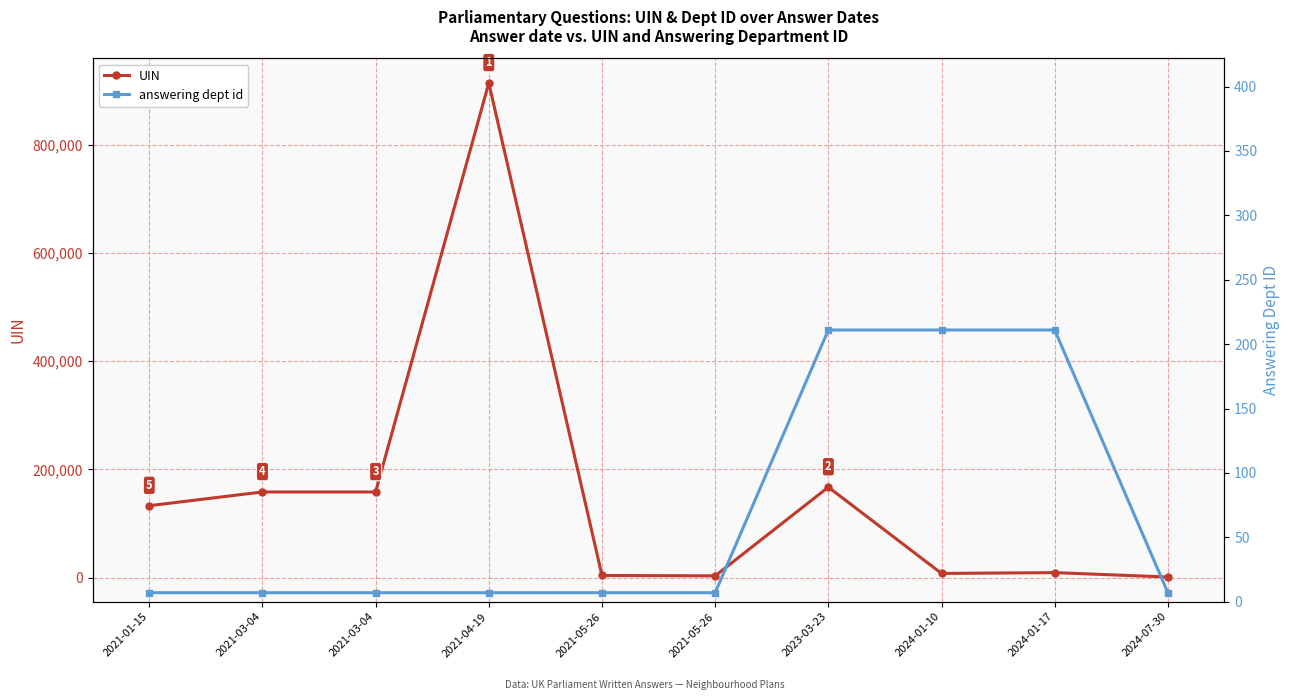

True or false: answering dept id and UIN intersect in this chart.

False